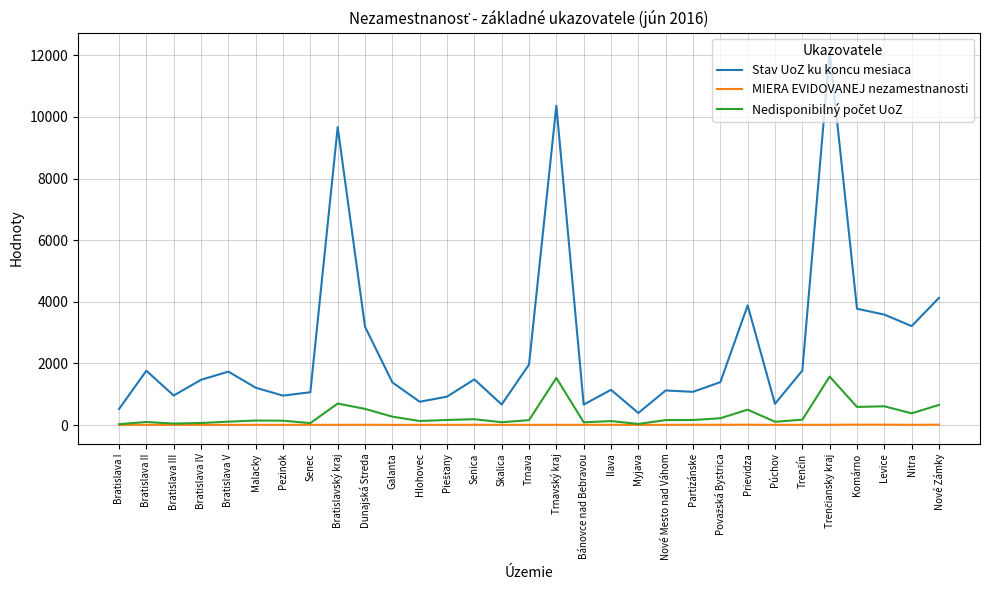

The Stav UoZ ku koncu mesiaca series shows 1212.0 at Malacky. True or false?

True